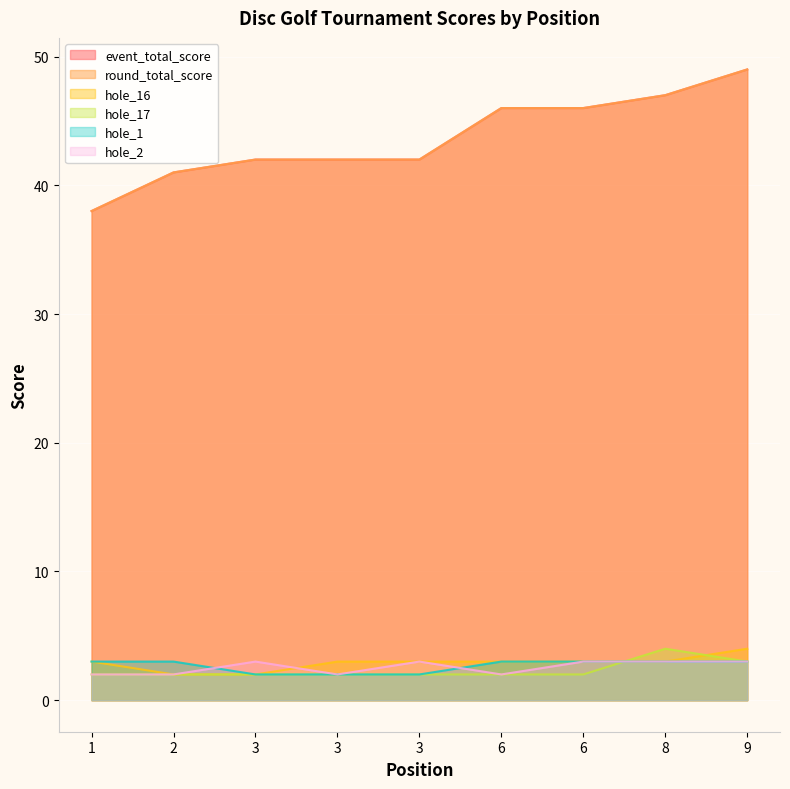

True or false: event_total_score and hole_2 intersect in this chart.

False